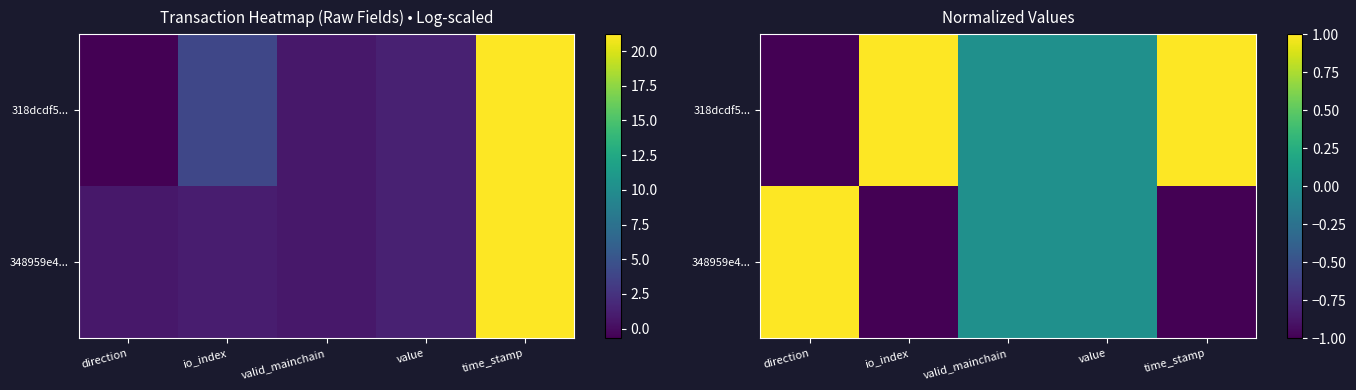

What is the spread (max minus min) of values at direction?

2